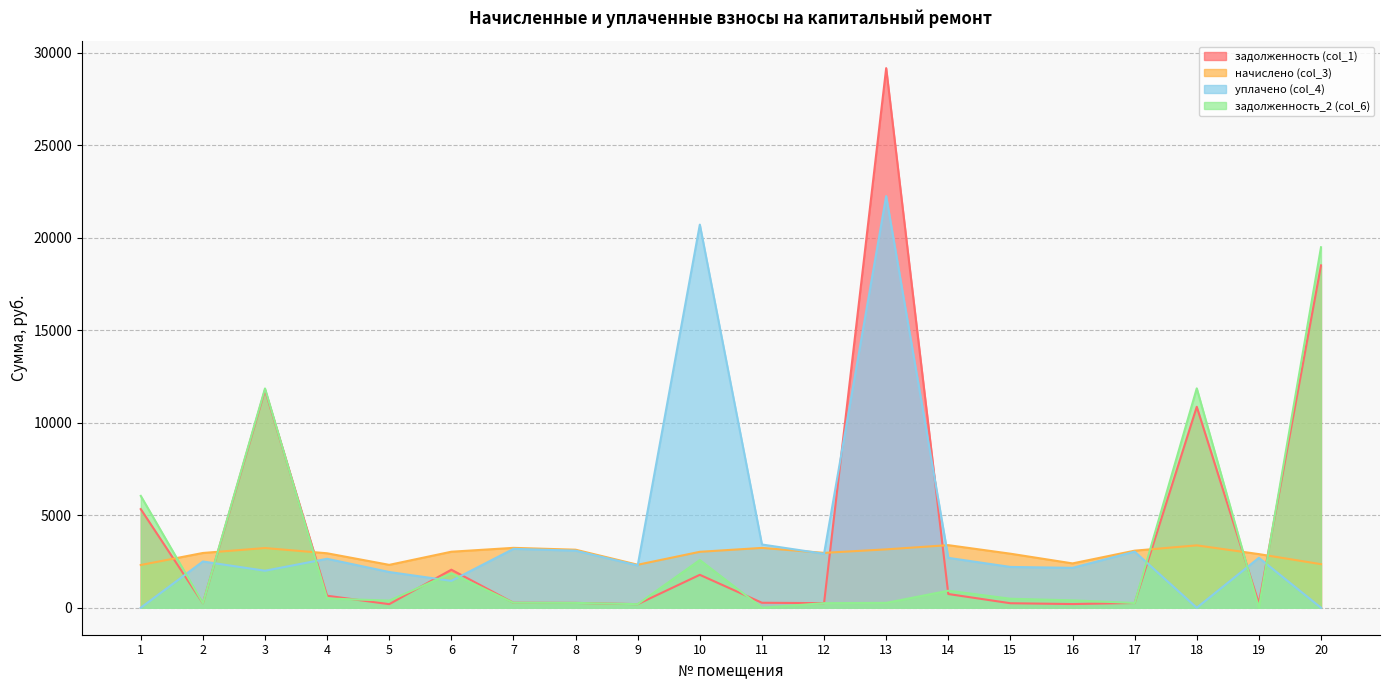

What is the value of the уплачено (col_4) point at the 17th from the left?

3032.9